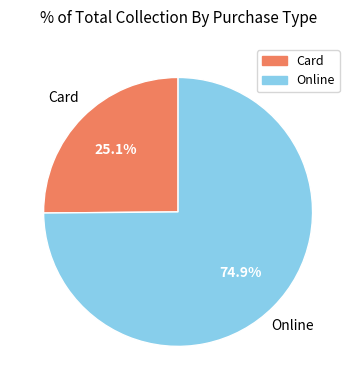

What is the majority slice?

Online